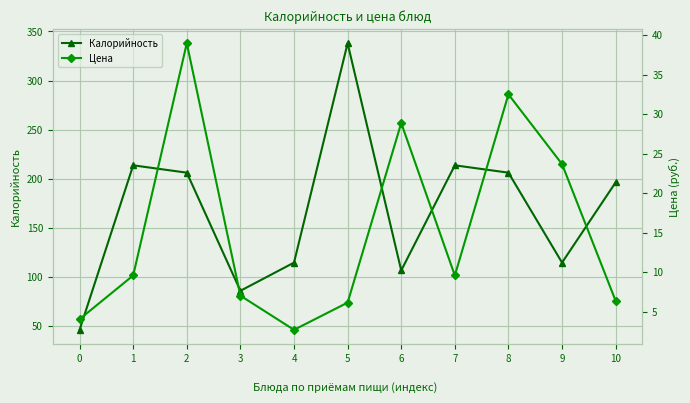

How many distinct data groups are displayed?

2